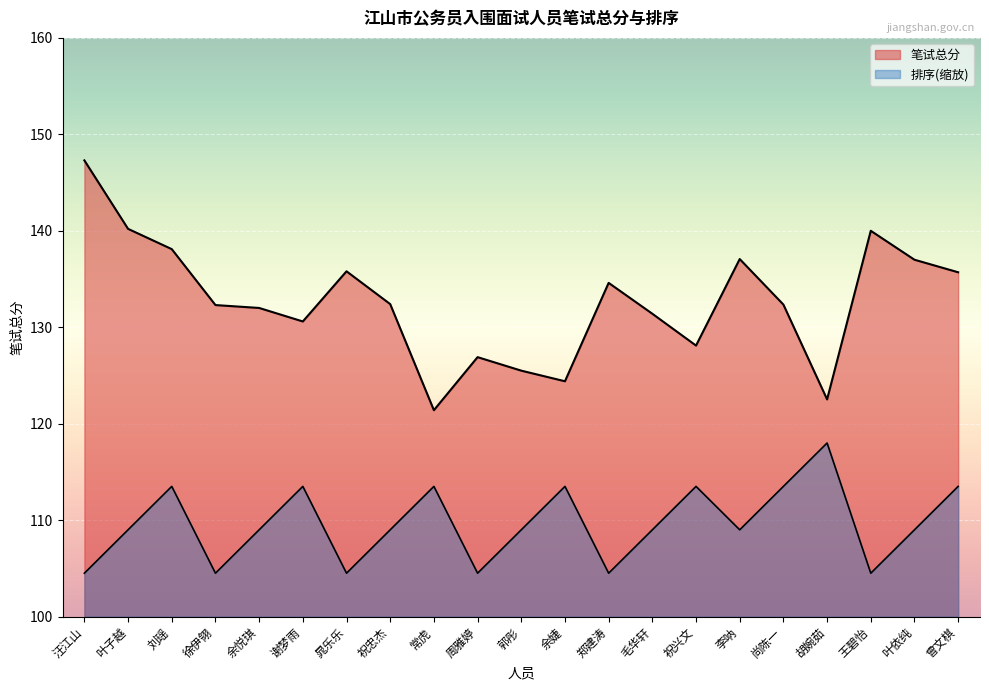

What is the smallest value displayed?

104.5